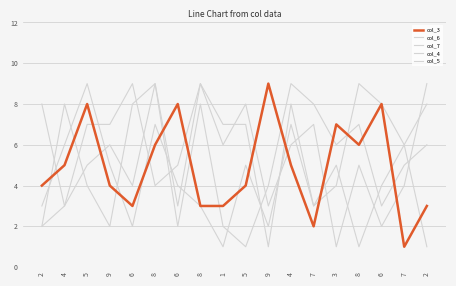

True or false: col_4 and col_3 cross at least once.

True